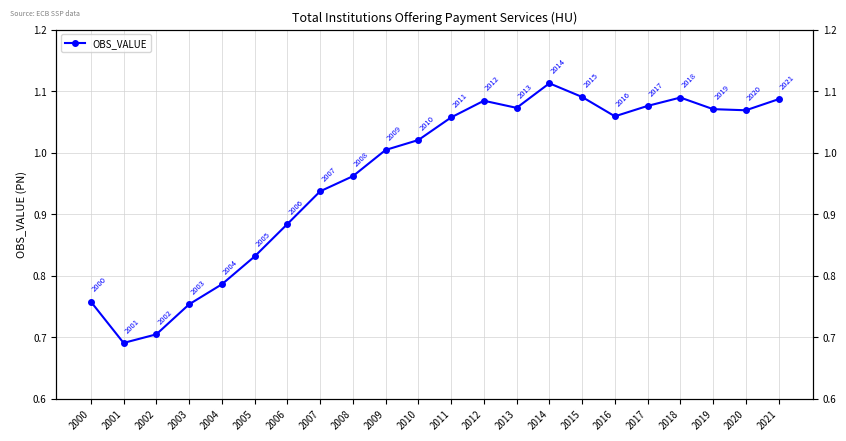

True or false: the data has more than 1 interior local peaks.

True